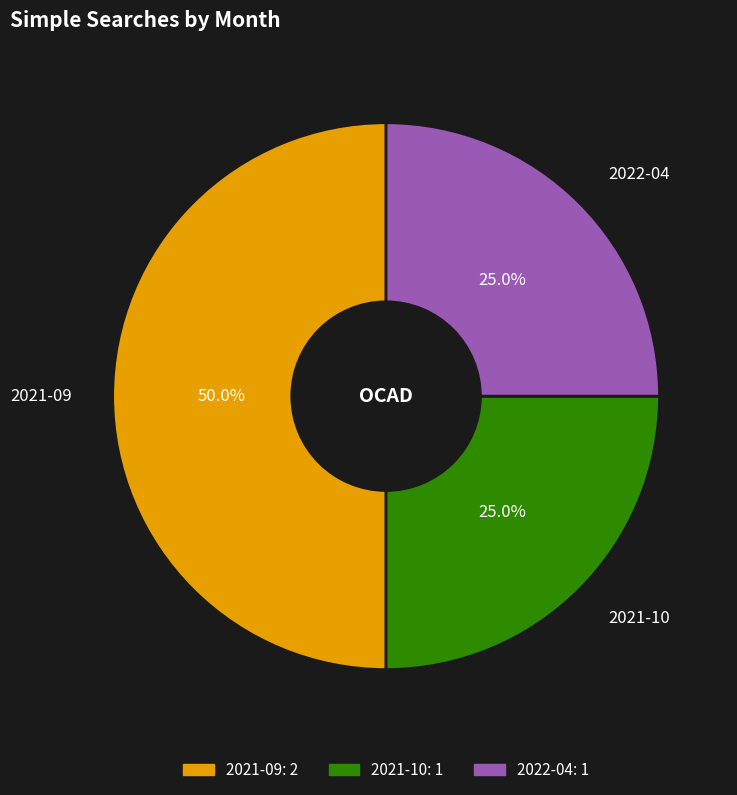

Between 2021-09 and 2021-10, which is larger?

2021-09